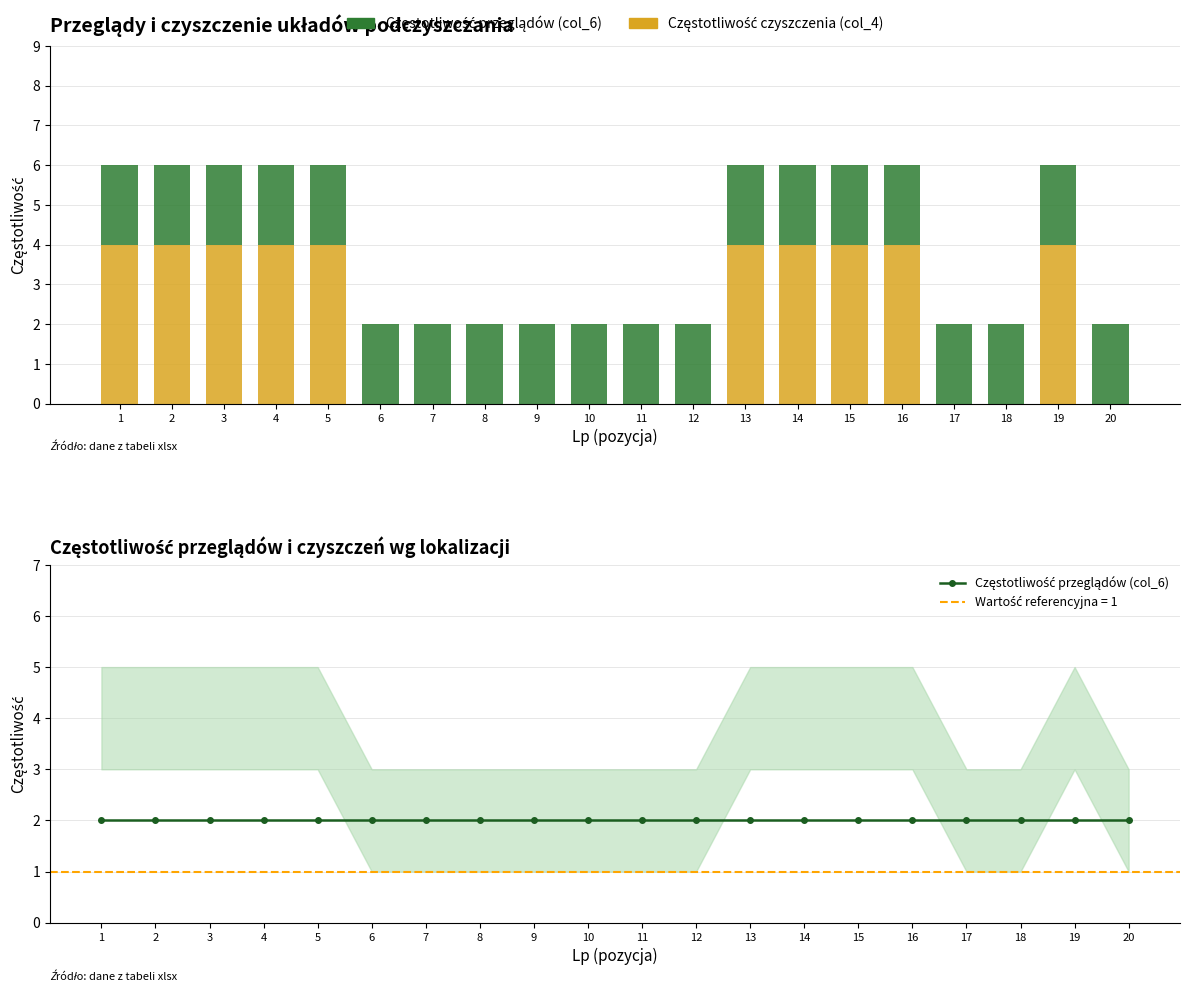

List the labels in order of Częstotliwość przeglądów (col_6) value, largest first.

1, 2, 3, 4, 5, 6, 7, 8, 9, 10, 11, 12, 13, 14, 15, 16, 17, 18, 19, 20